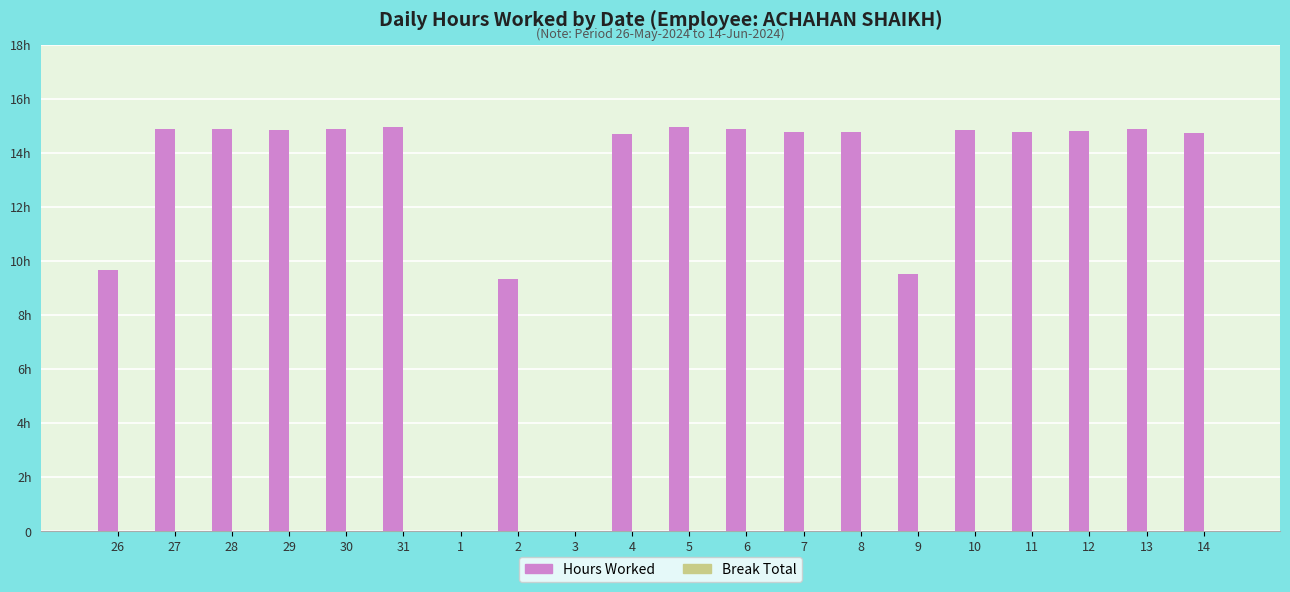

Reading left to right, what are all the values shown in this chart?

Hours Worked: 26=9.6	27=14.9	28=14.9	29=14.8	30=14.9	31=14.9	1=0.0	2=9.3	3=0.0	4=14.7	5=14.9	6=14.9	7=14.8	8=14.8	9=9.5	10=14.8	11=14.8	12=14.8	13=14.9	14=14.7
Break Total: 26=0.0	27=0.0	28=0.0	29=0.0	30=0.0	31=0.0	1=0.0	2=0.0	3=0.0	4=0.0	5=0.0	6=0.0	7=0.0	8=0.0	9=0.0	10=0.0	11=0.0	12=0.0	13=0.0	14=0.0